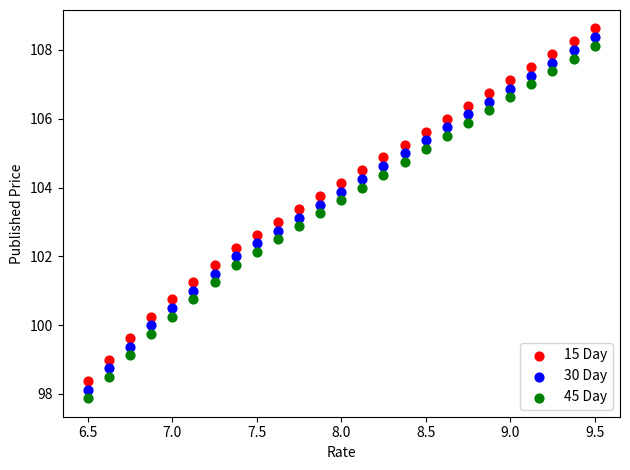

Across all data points, what is the range of X values (max minus min)?

3.0